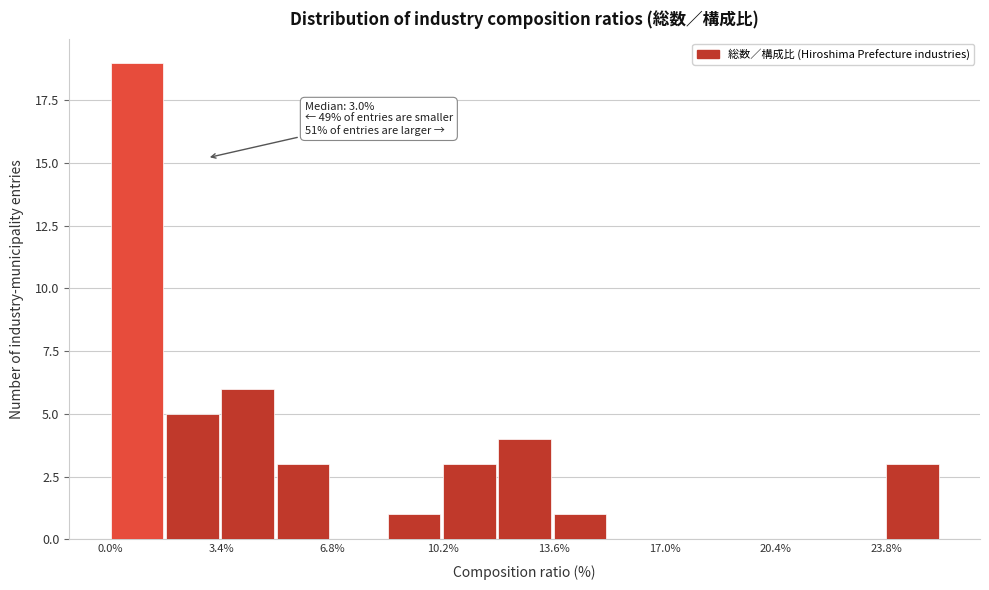

Around what value on the x-axis is the tallest bar? Give the approximate position of its centre, as read against the axis.

1.0